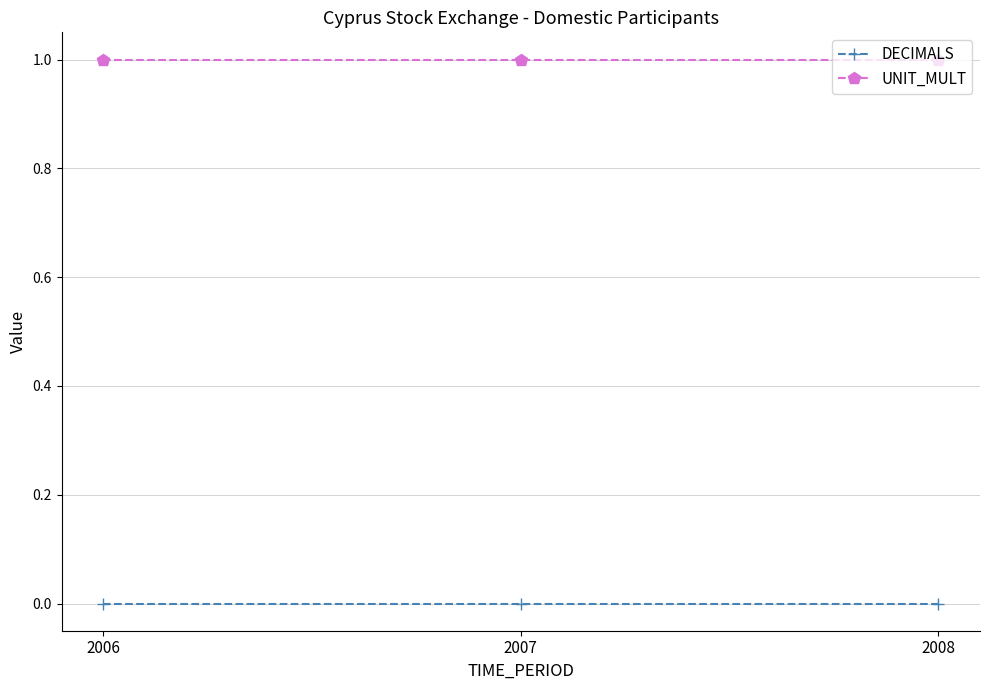

Reading right to left, transcribe all the data shown in this chart.

DECIMALS: 2008=0	2007=0	2006=0
UNIT_MULT: 2008=1	2007=1	2006=1